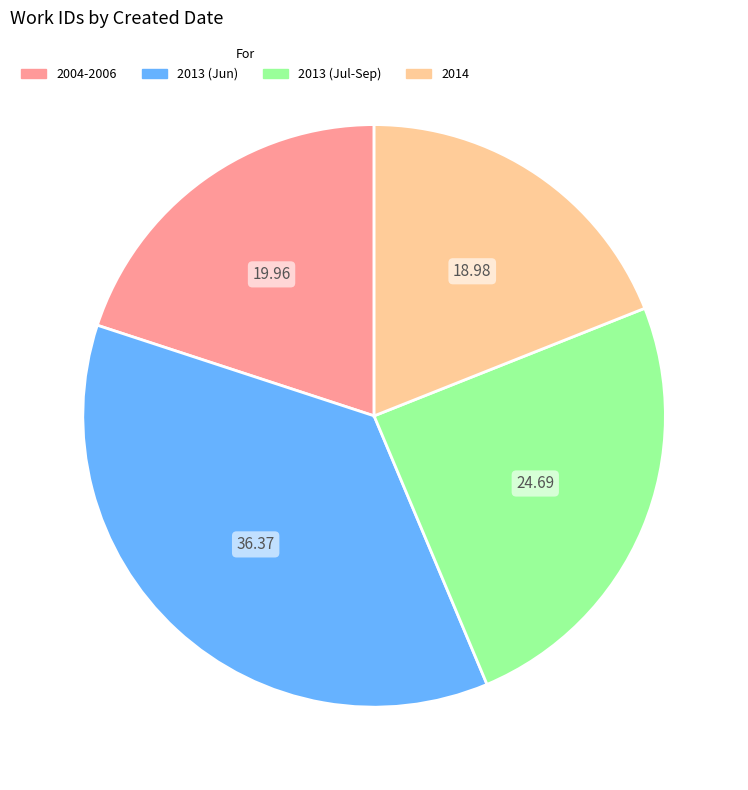

Is there any slice that represents more than half of the pie?

No